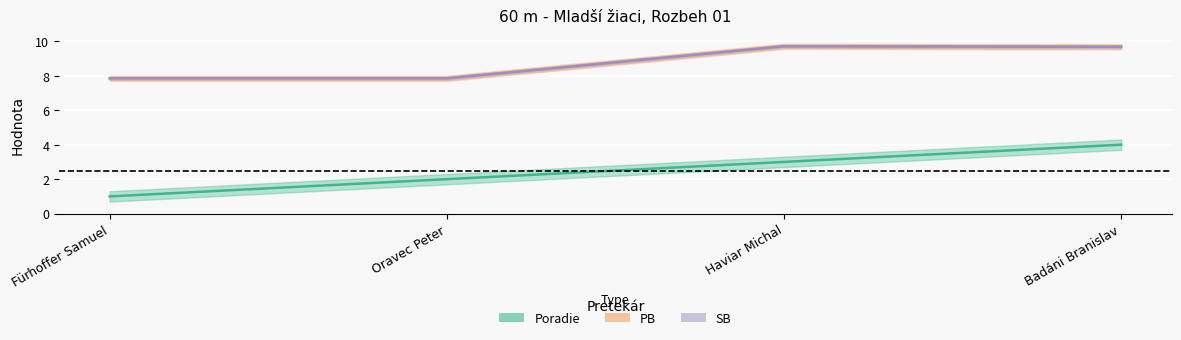

Is this an area chart (filled region under the line)?

No